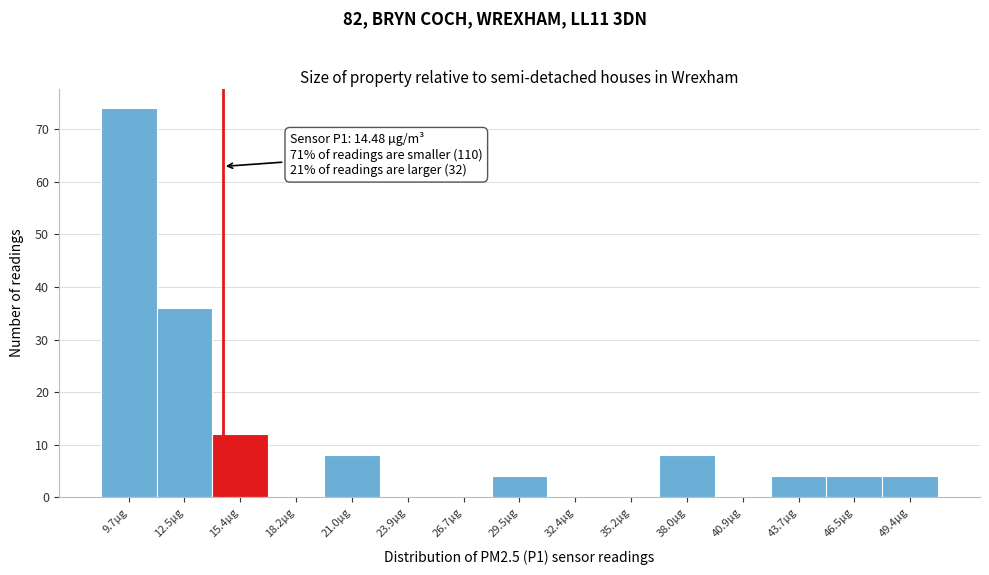

Over which range of the x-axis is the bar tallest?

8.5 to 11.0